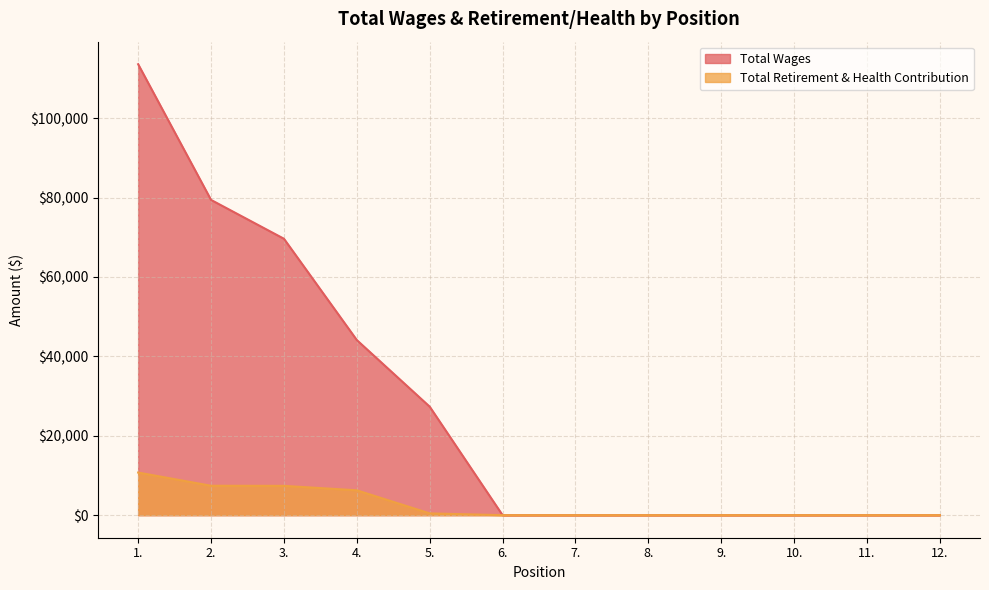

How many values in the Total Wages series exceed 0?

5